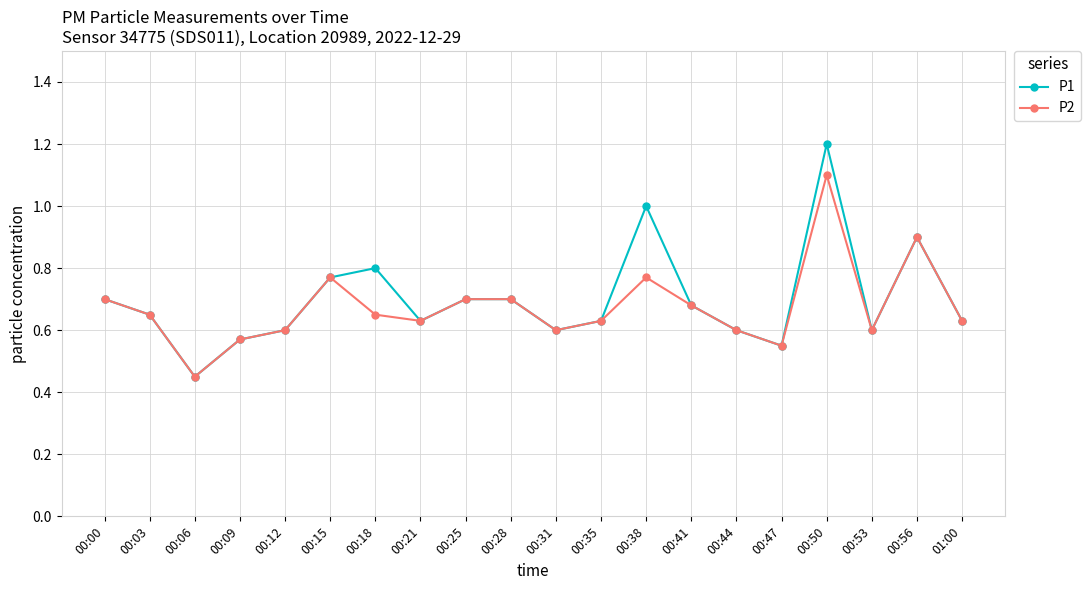

Where is the first local minimum for P2?

00:06